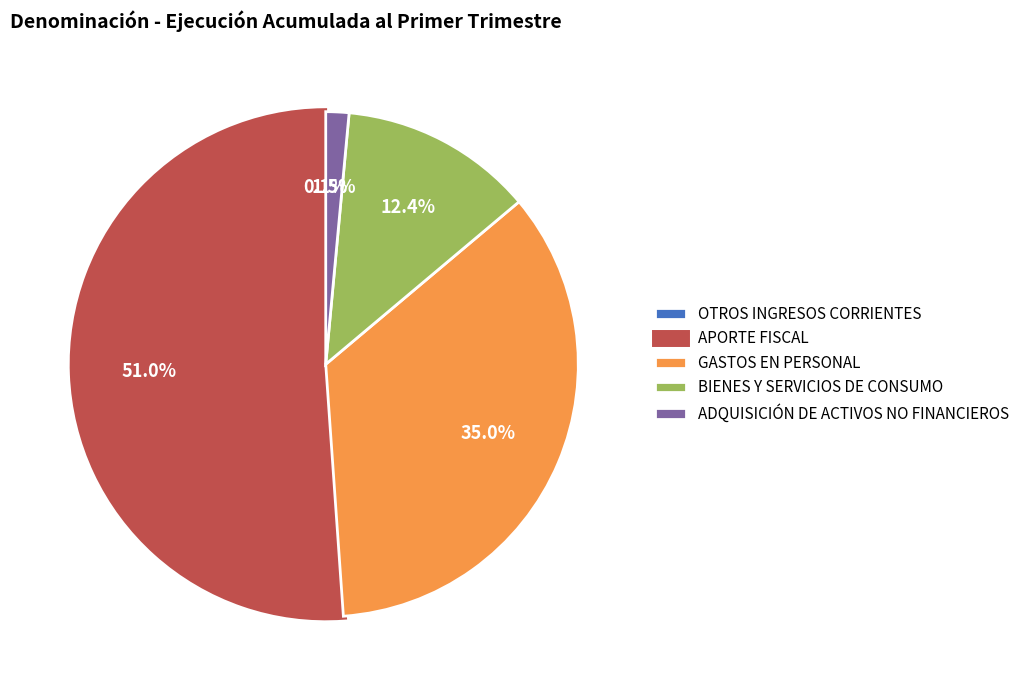

Is the sum of BIENES Y SERVICIOS DE CONSUMO and ADQUISICIÓN DE ACTIVOS NO FINANCIEROS greater than half?

No